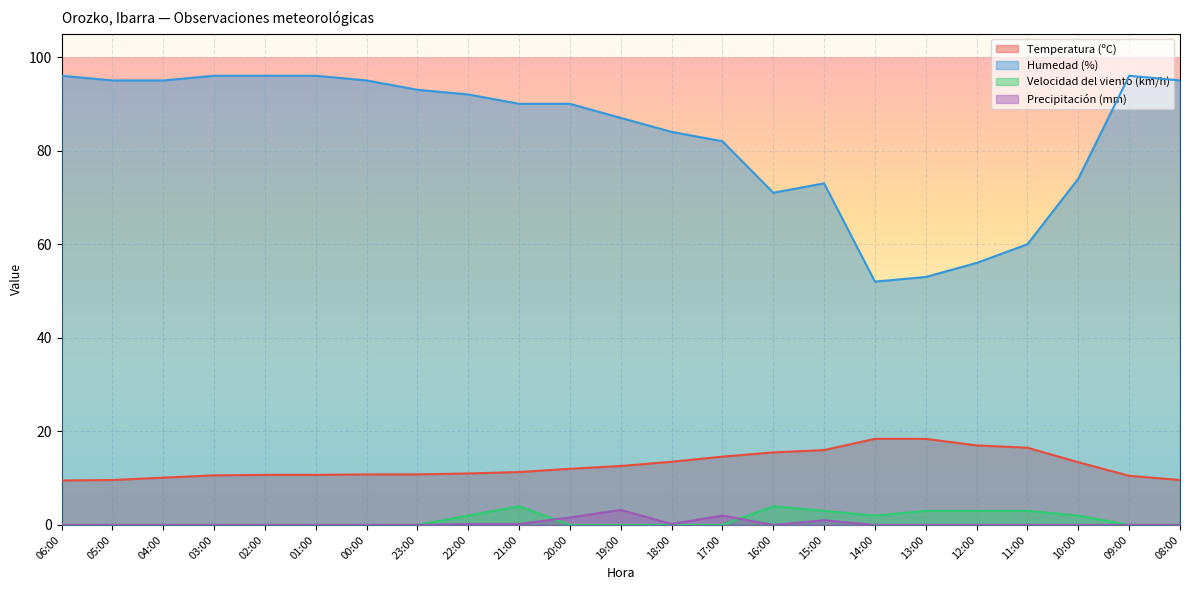

How many series are shown in this chart?

4